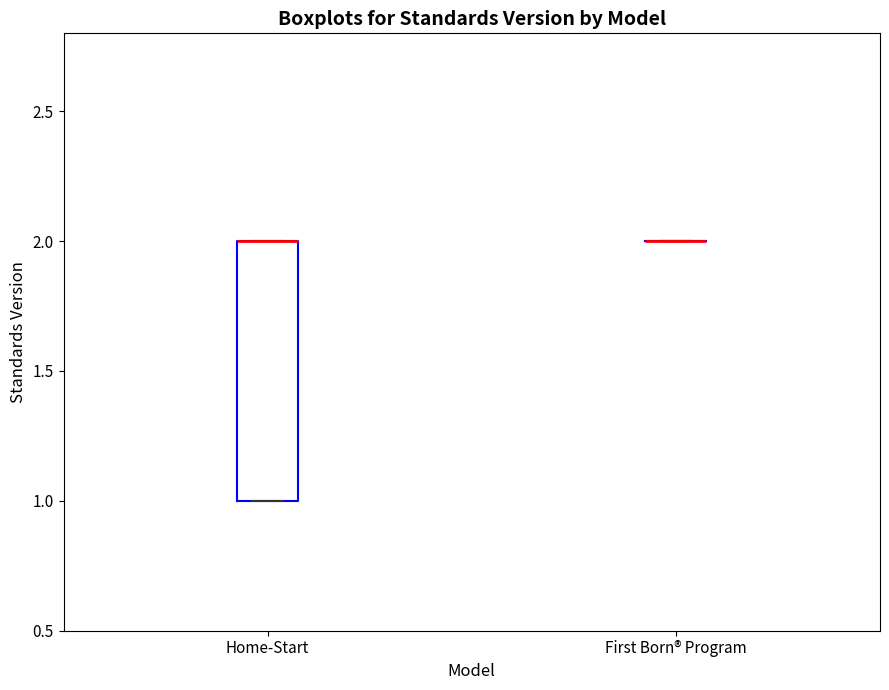

Comparing the boxes themselves (not the whiskers), which one is the tallest?

Home-Start